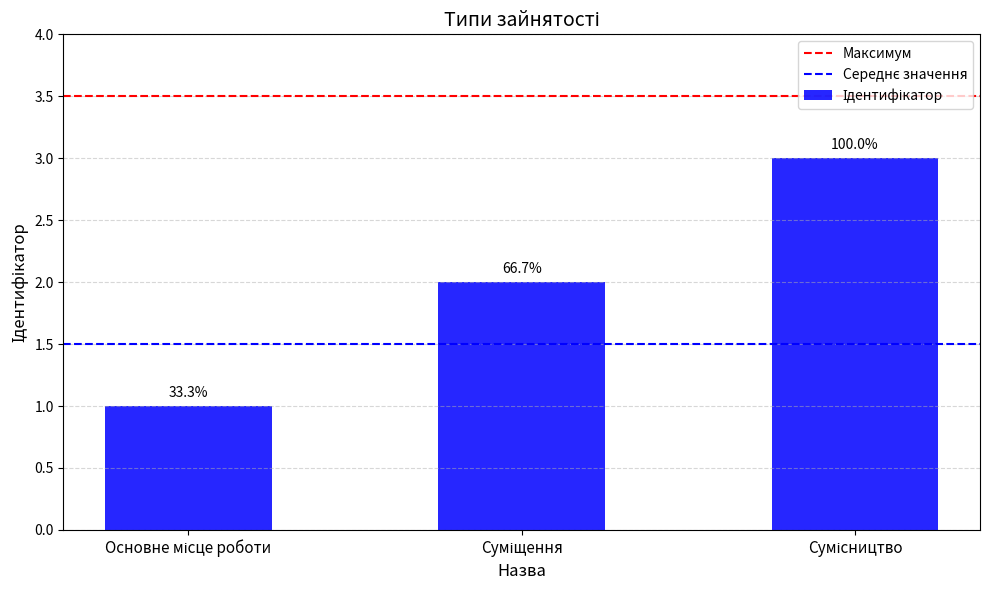

What is the greatest value displayed?

3